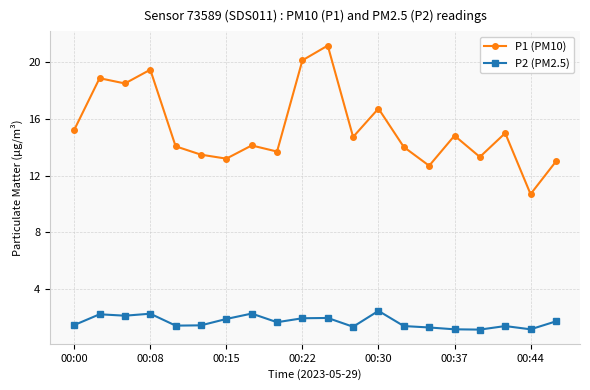

List the series in order of their peak value, highest first.

P1 (PM10), P2 (PM2.5)